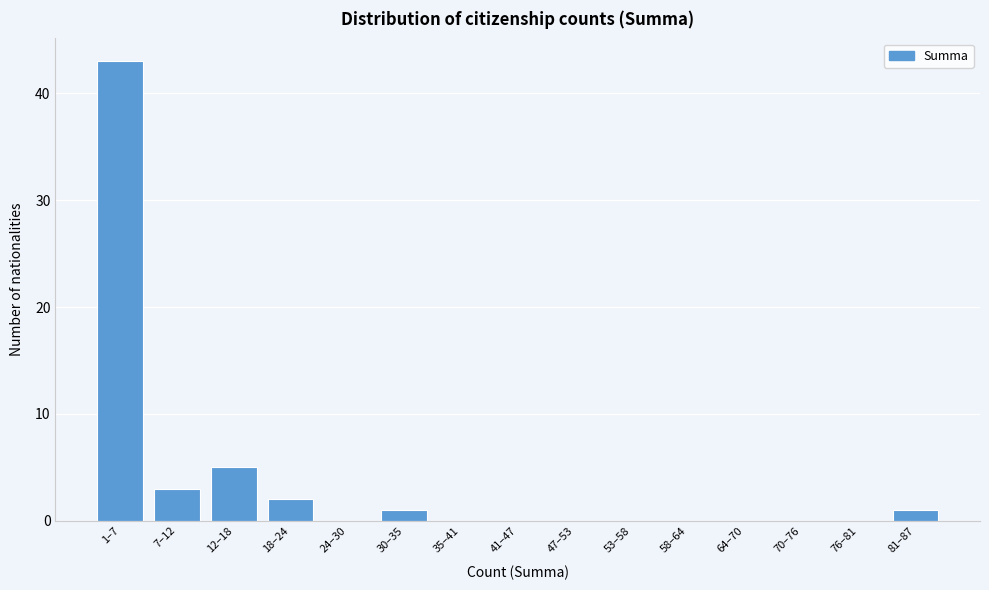

Reading left to right, list all the values displayed in this chart.

1–7=43	7–12=3	12–18=5	18–24=2	24–30=0	30–35=1	35–41=0	41–47=0	47–53=0	53–58=0	58–64=0	64–70=0	70–76=0	76–81=0	81–87=1